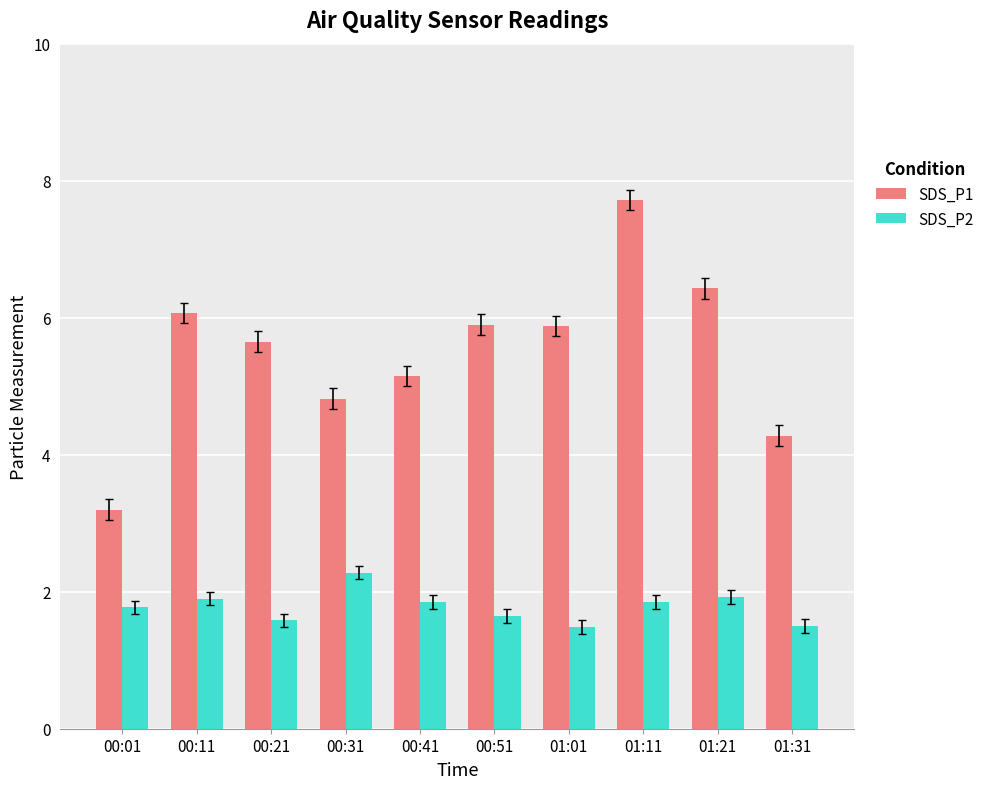

Where does the SDS_P1 series first go above 5?

00:11